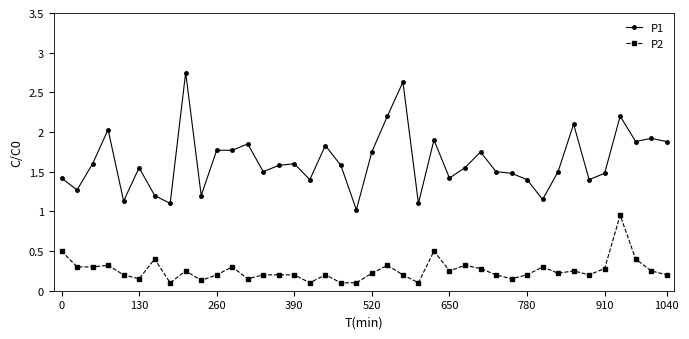

Which series has the widest spread of values?

P1